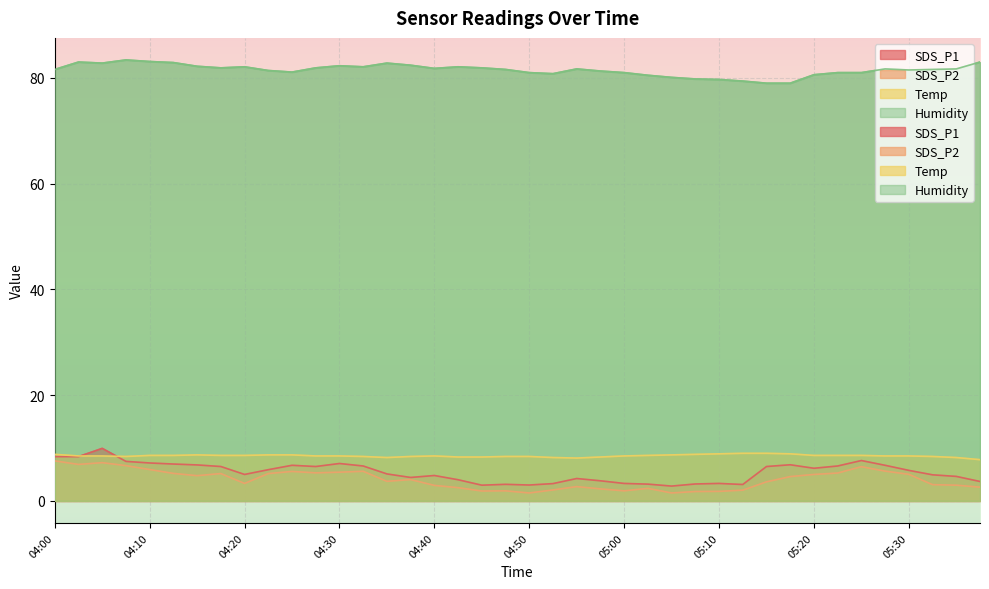

True or false: Humidity and SDS_P2 cross at least once.

False